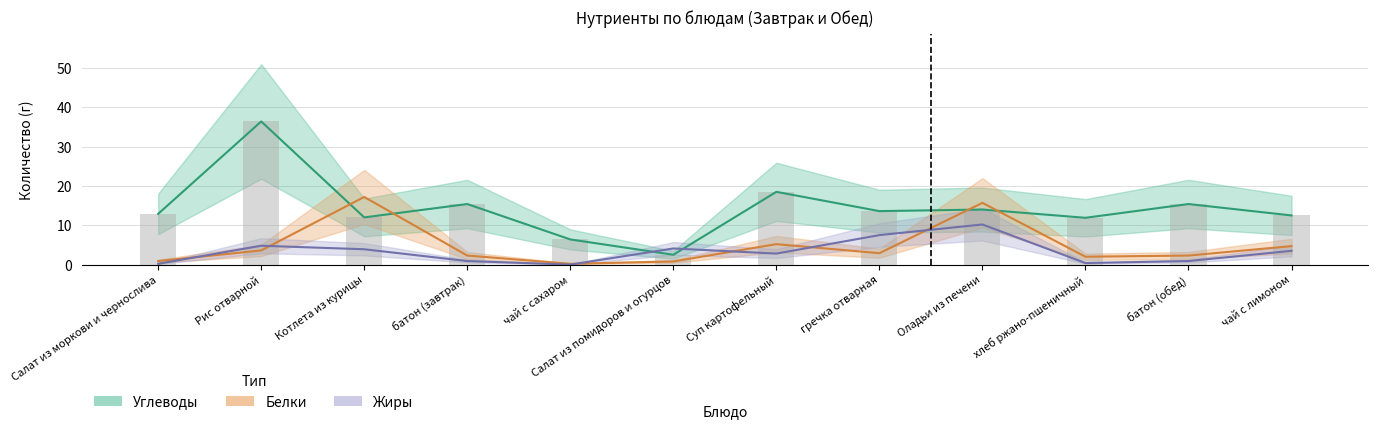

How many categories are shown in the chart?

12